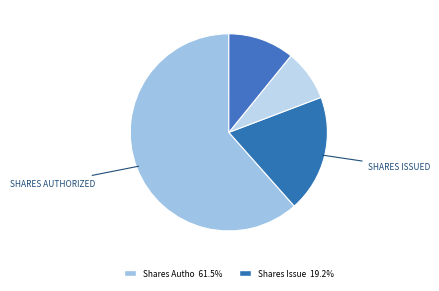

Which slice is the largest?

Shares Authorized